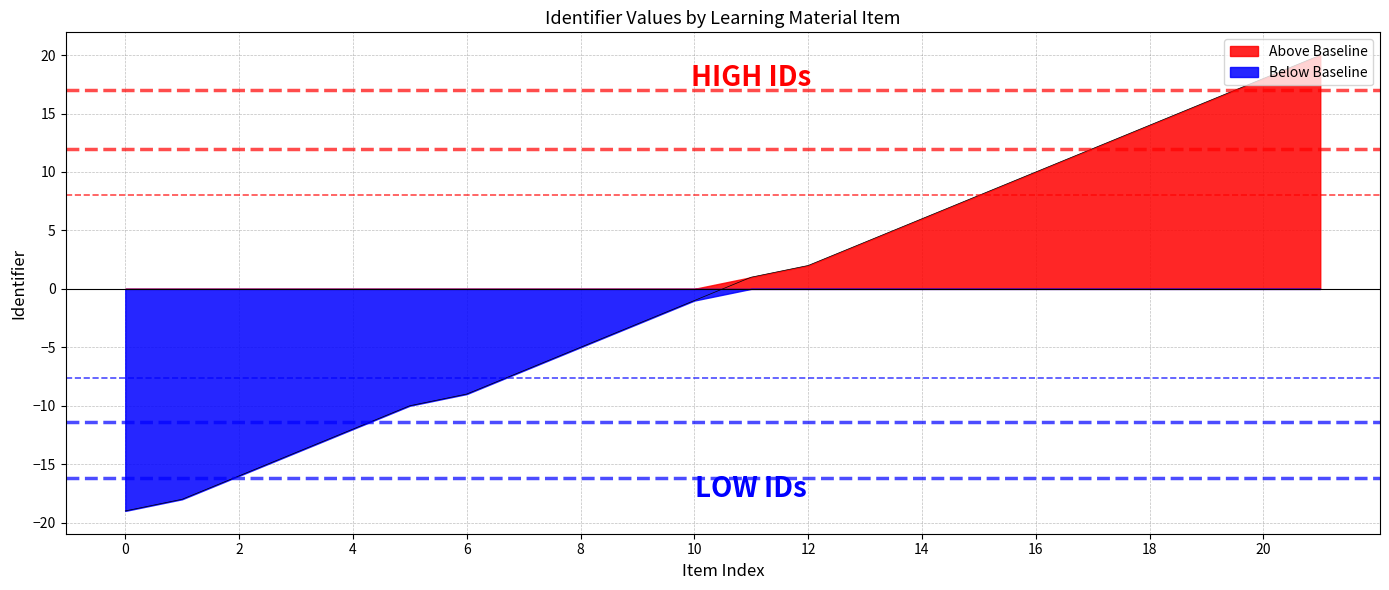

What is the minimum value shown in the chart?

-19